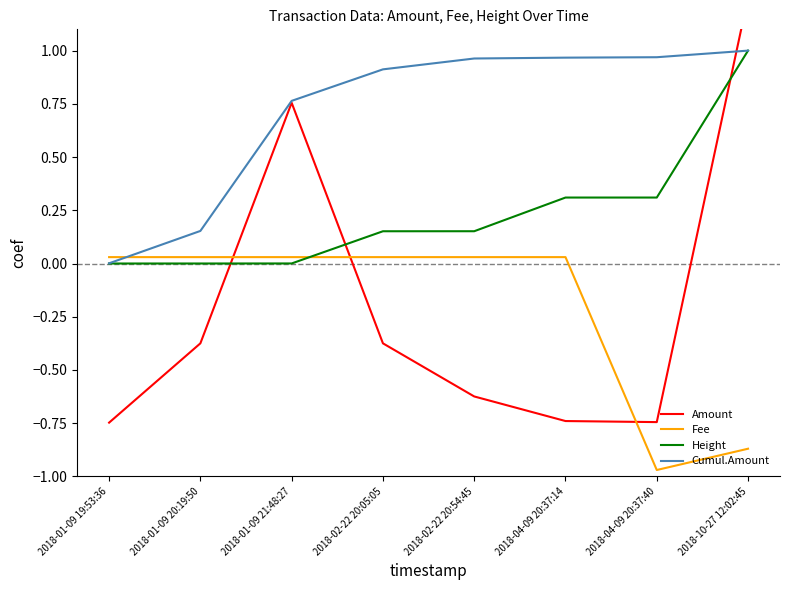

What position from the right is 2018-04-09 20:37:40?

2